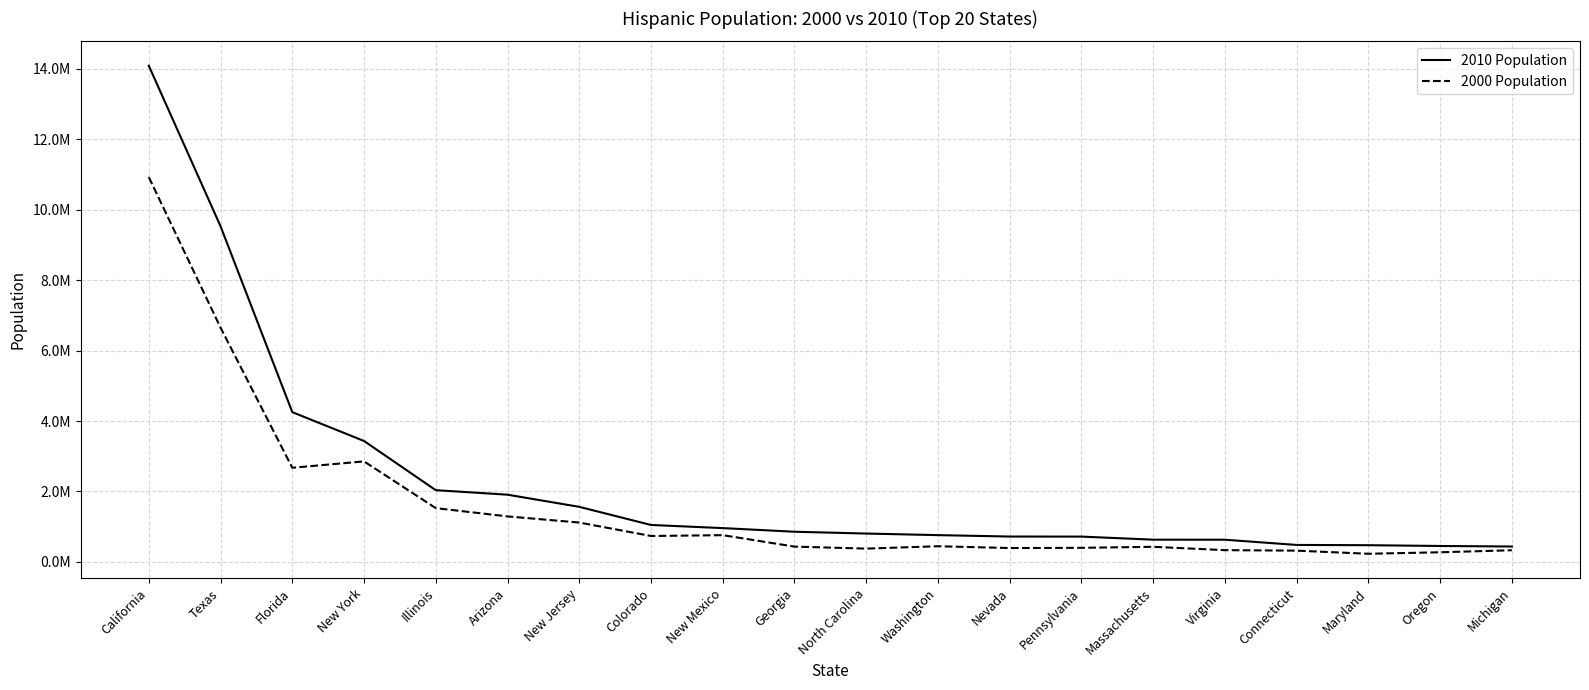

Is this an area chart (filled region under the line)?

No